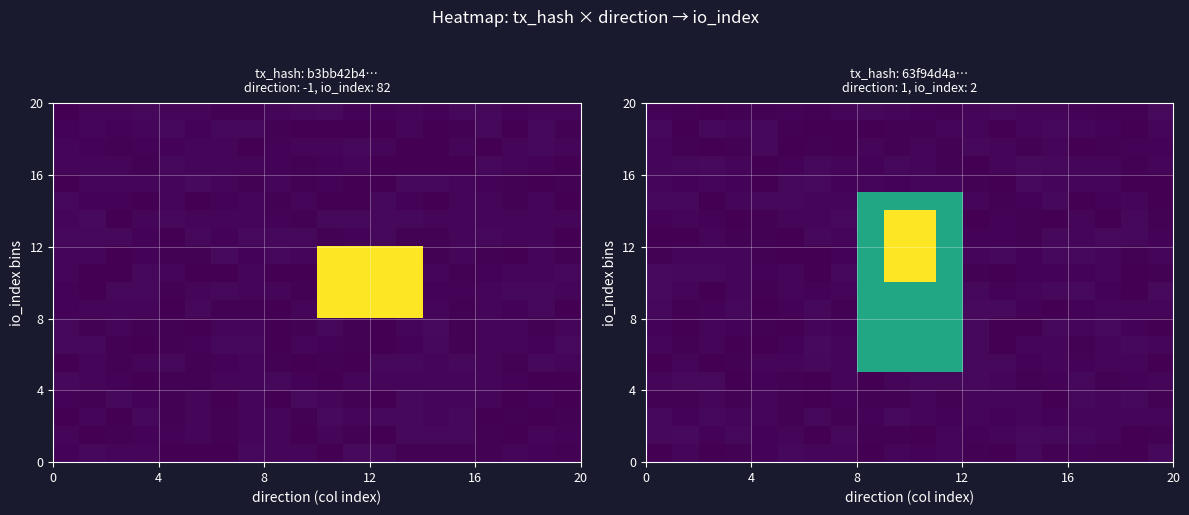

What is the greatest value displayed?

82.0